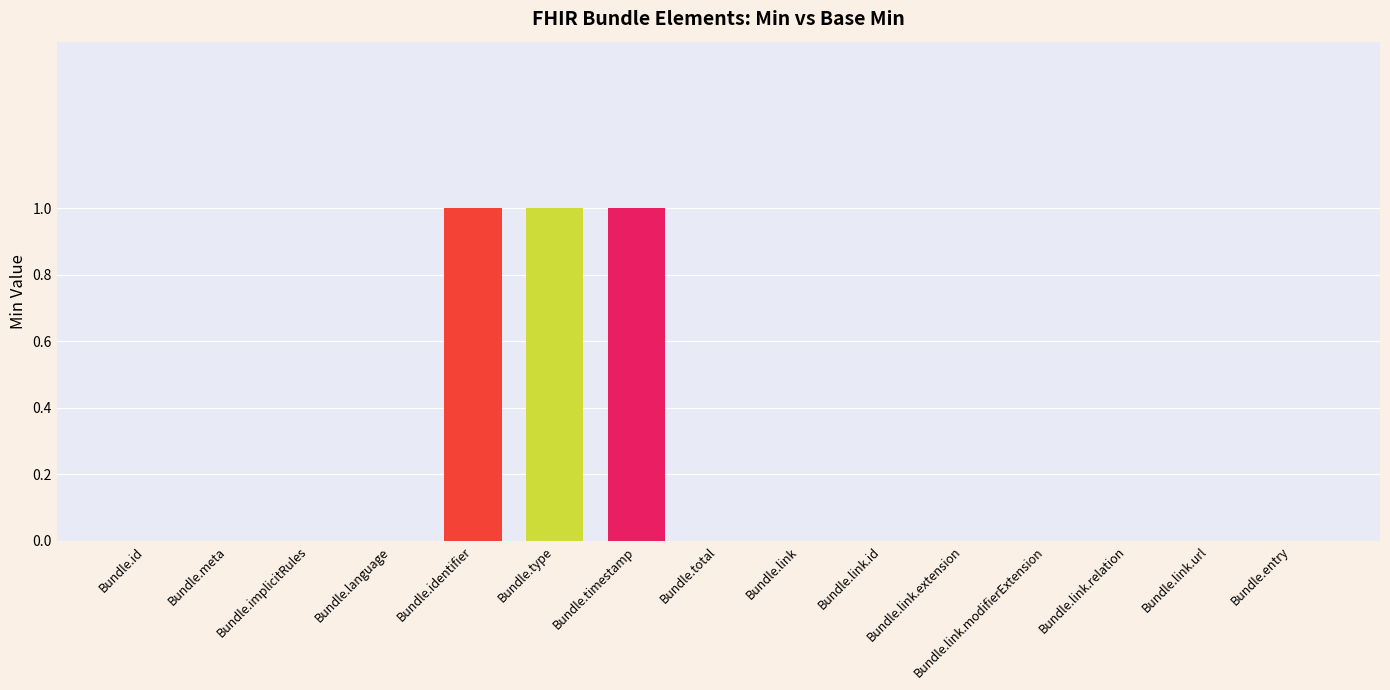

How many Min values are between 0 and 1?

15